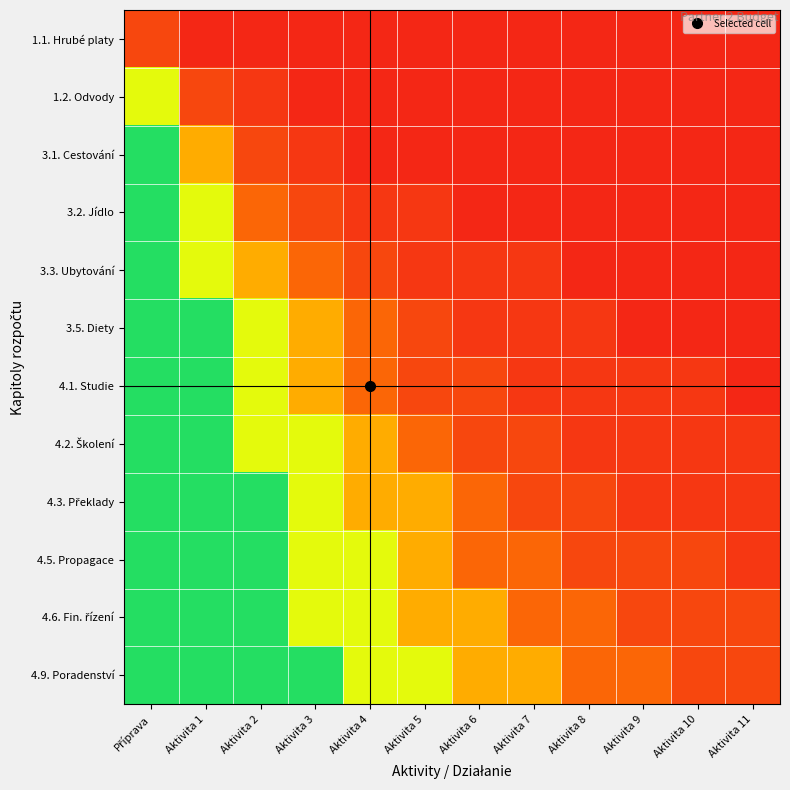

What is the greatest value displayed?

95